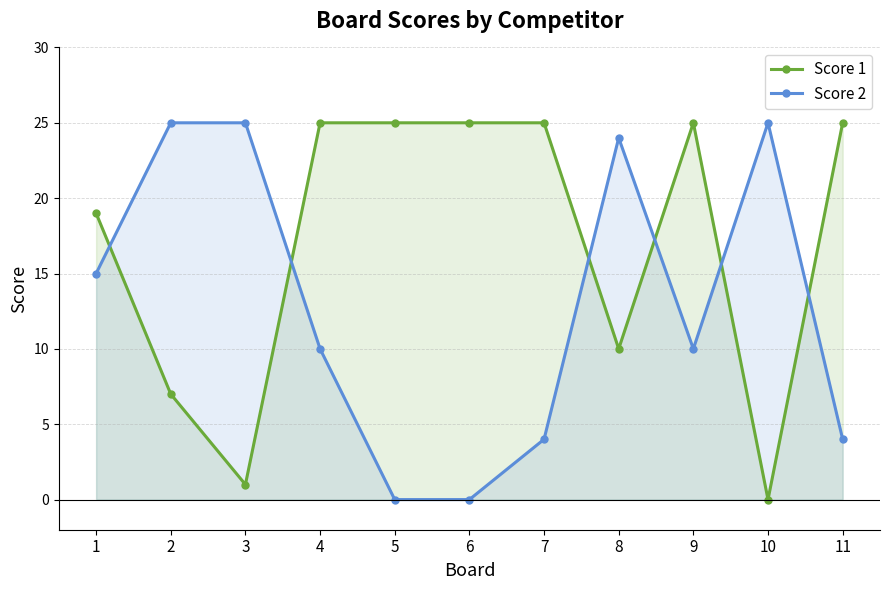

At 11, list the series in order from largest to smallest.

Score 1, Score 2